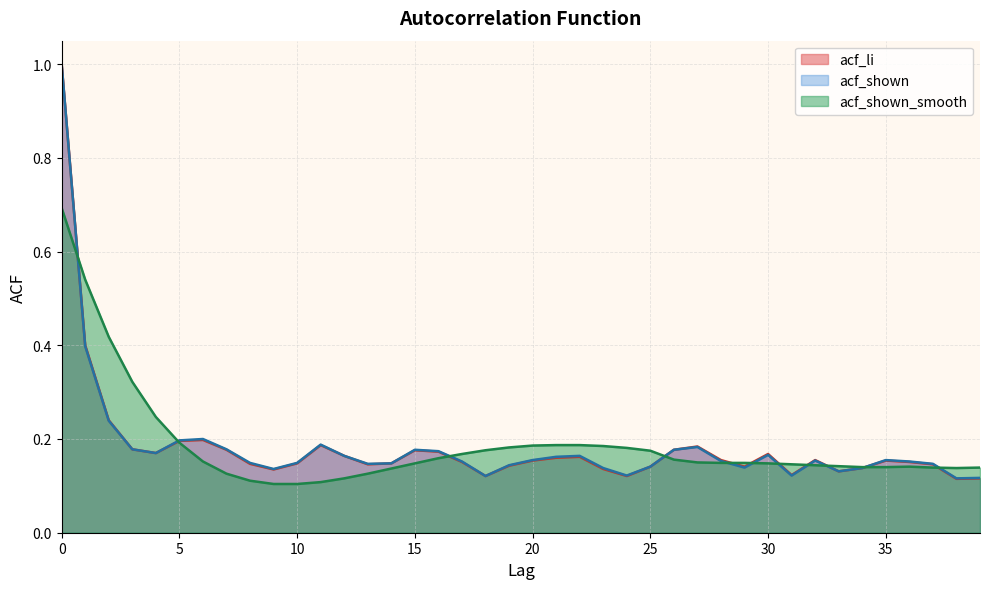

What is the minimum value for acf_shown?

0.1